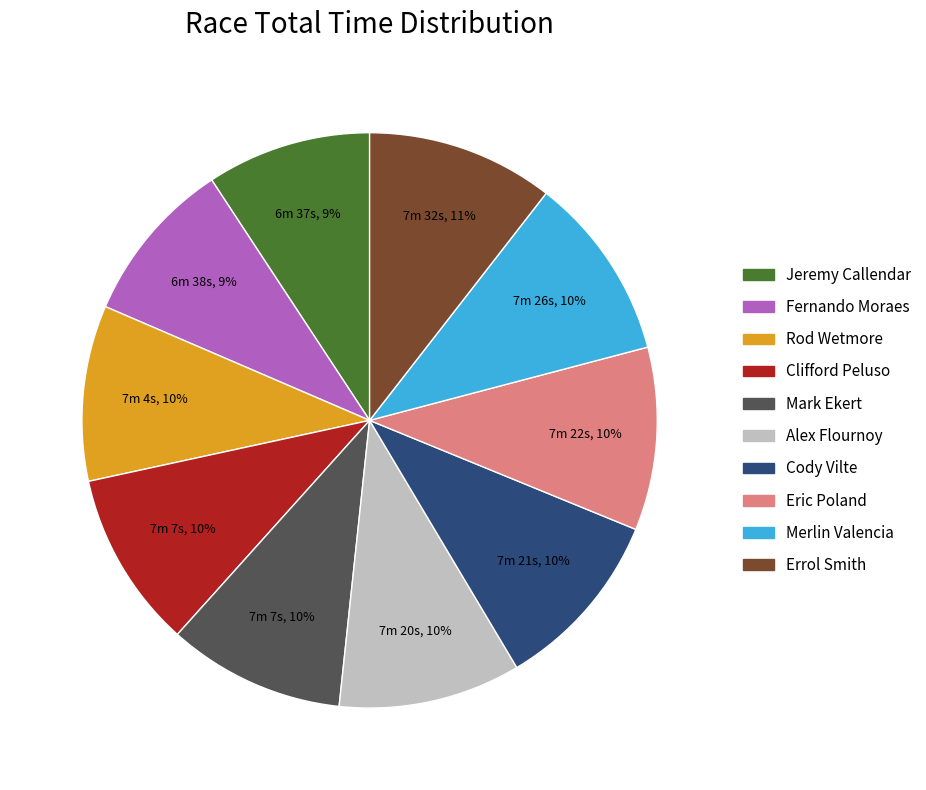

To the nearest percent, what is the difference between the Rod Wetmore and Errol Smith slice percentages?

1%